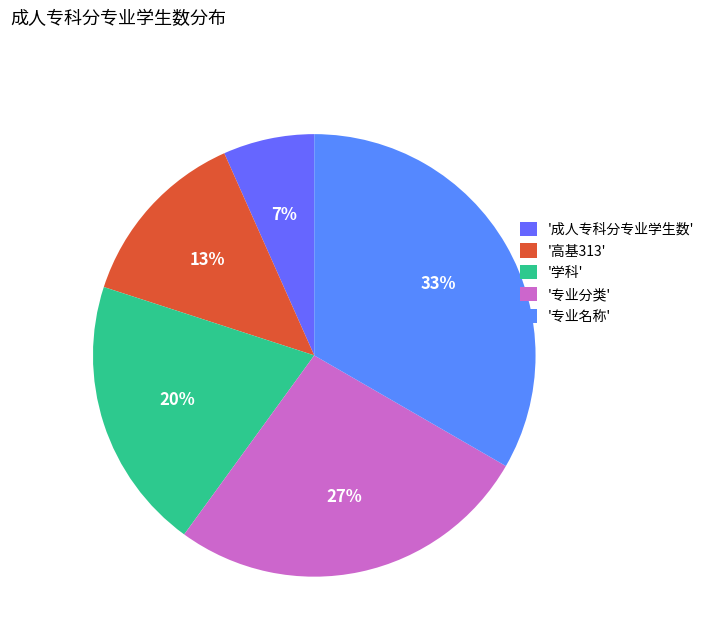

Does any single category account for the majority?

No